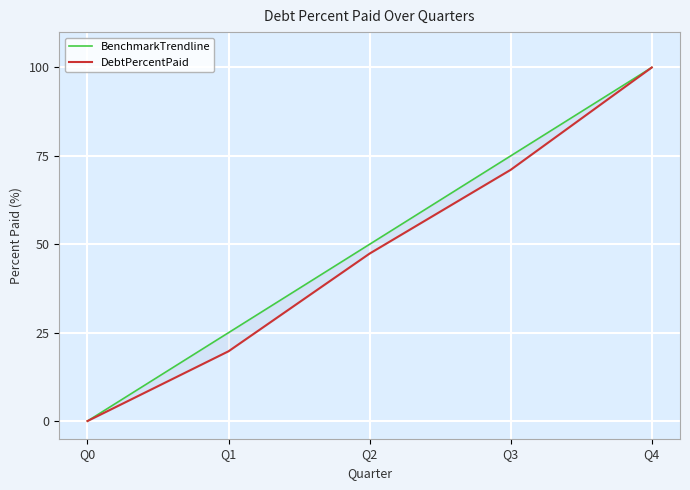

What is the sum of all DebtPercentPaid values?

238.2